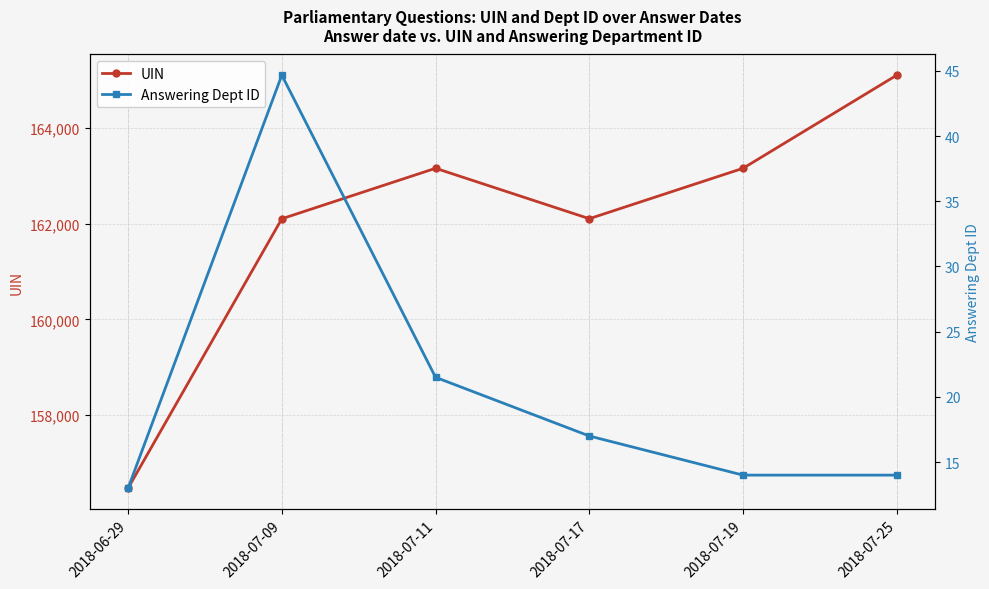

At which category does UIN reach its first local peak?

2018-07-11